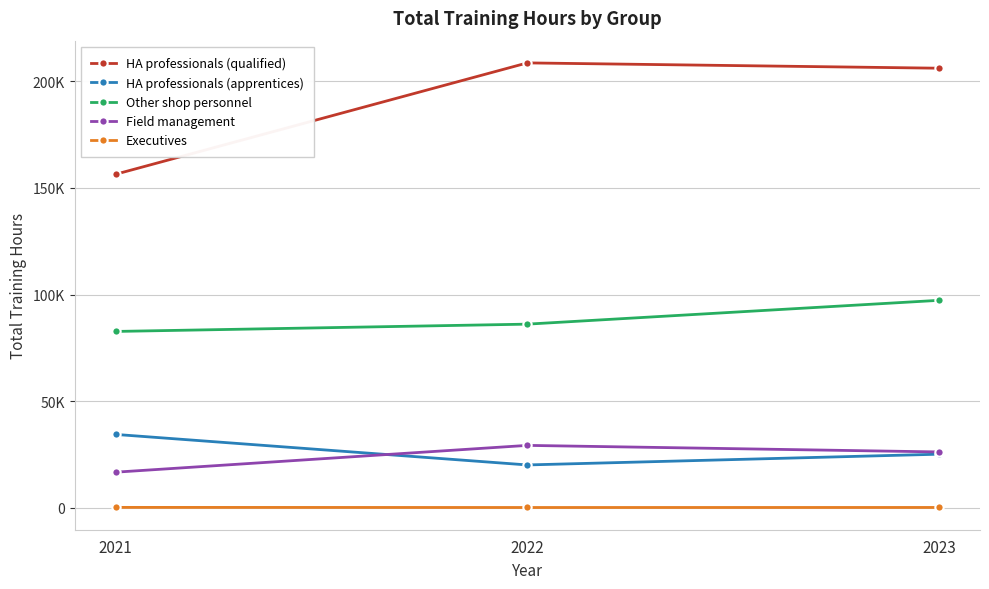

What is the sum of all Field management values?

72407.1